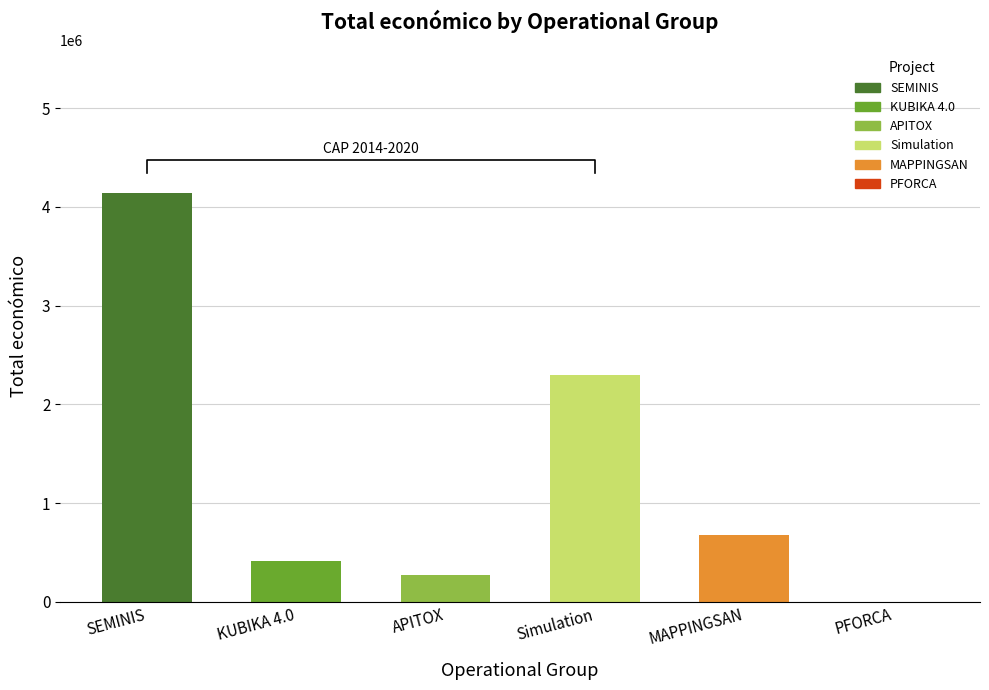

What is the ratio of the value at Simulation to the value at KUBIKA 4.0?

5.5